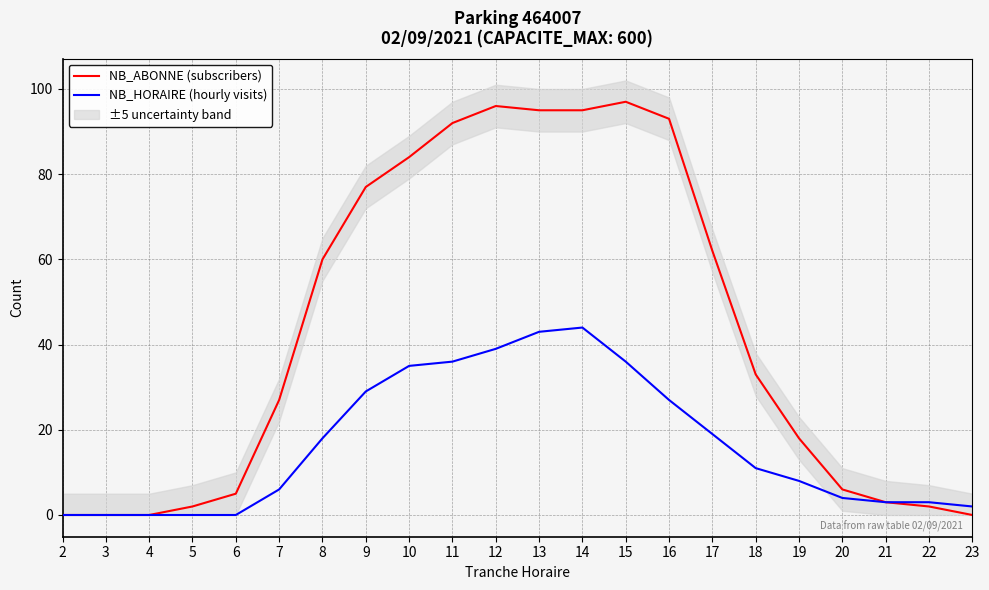

How many lines are shown in the chart?

2